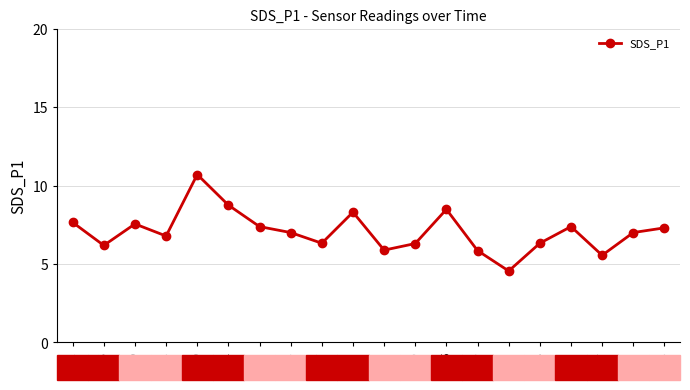

Which label corresponds to the smallest value in the chart?

03:23